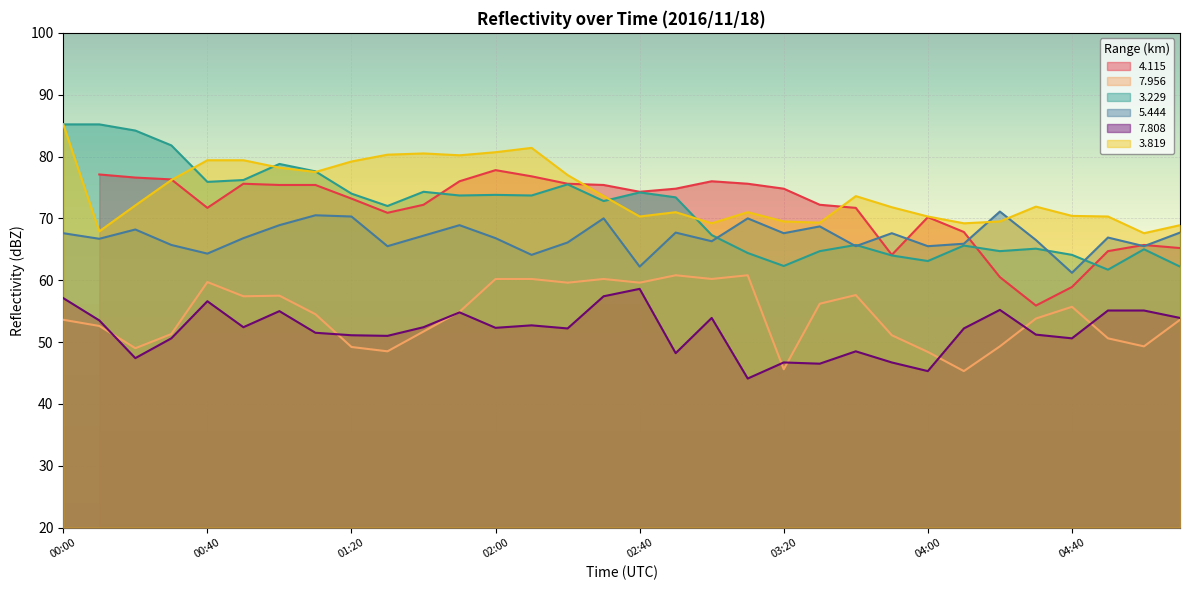

True or false:   3.229 has more than 0 interior local peaks.

True